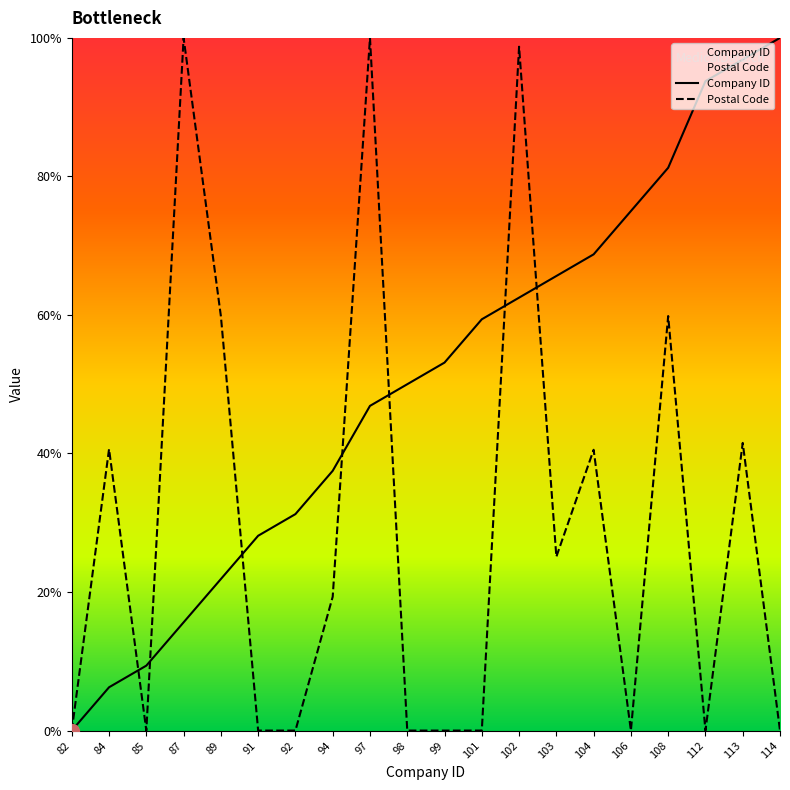

At which category is the sum across all series the highest?

102